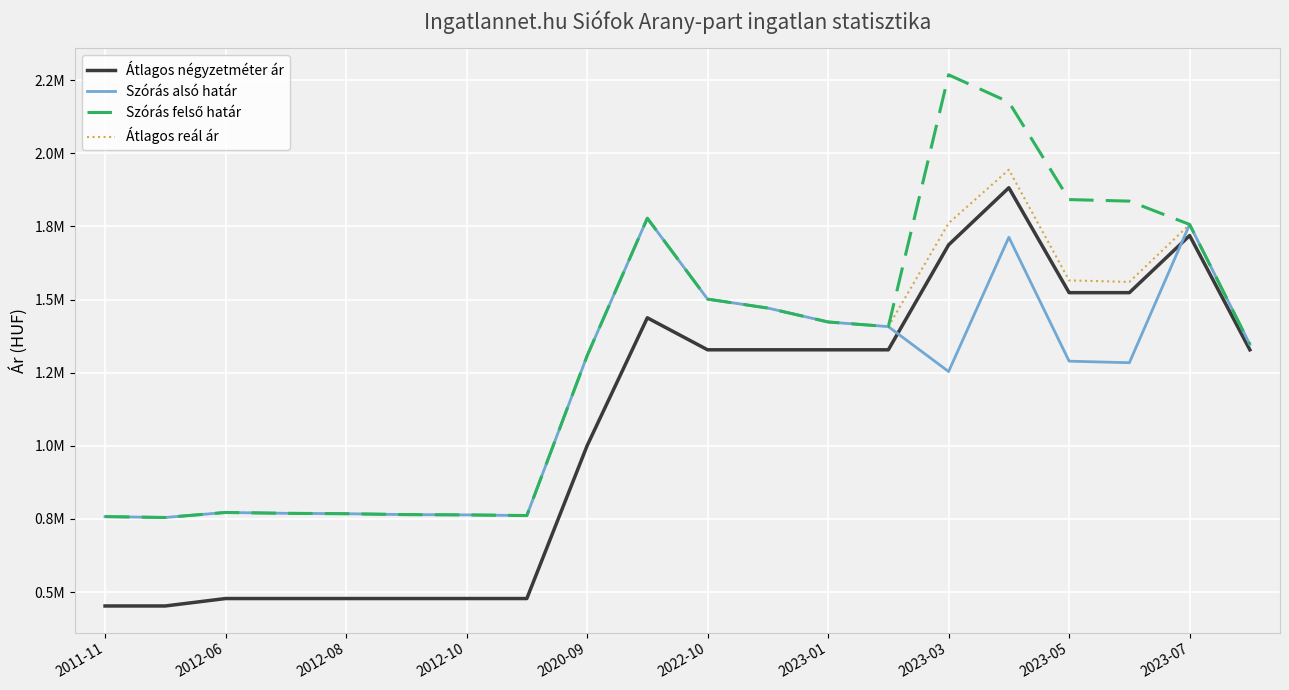

How many times do Átlagos négyzetméter ár and Szórás alsó határ cross each other?

2